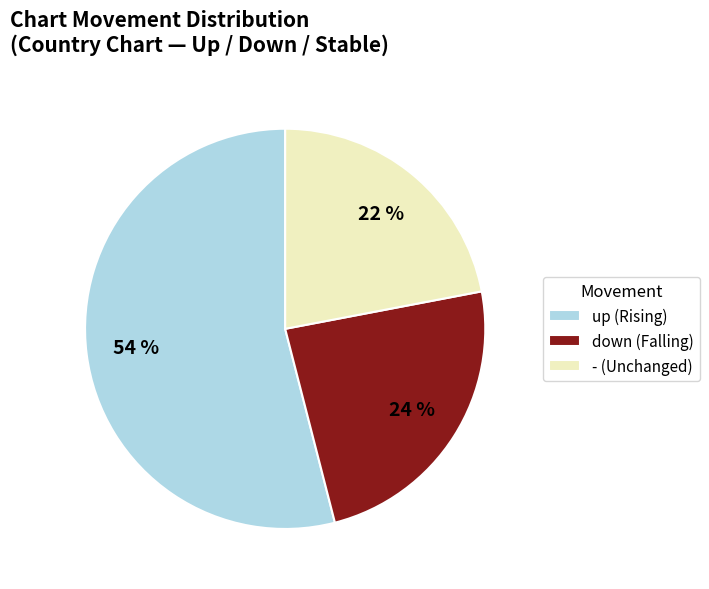

Which slice is the smallest?

-